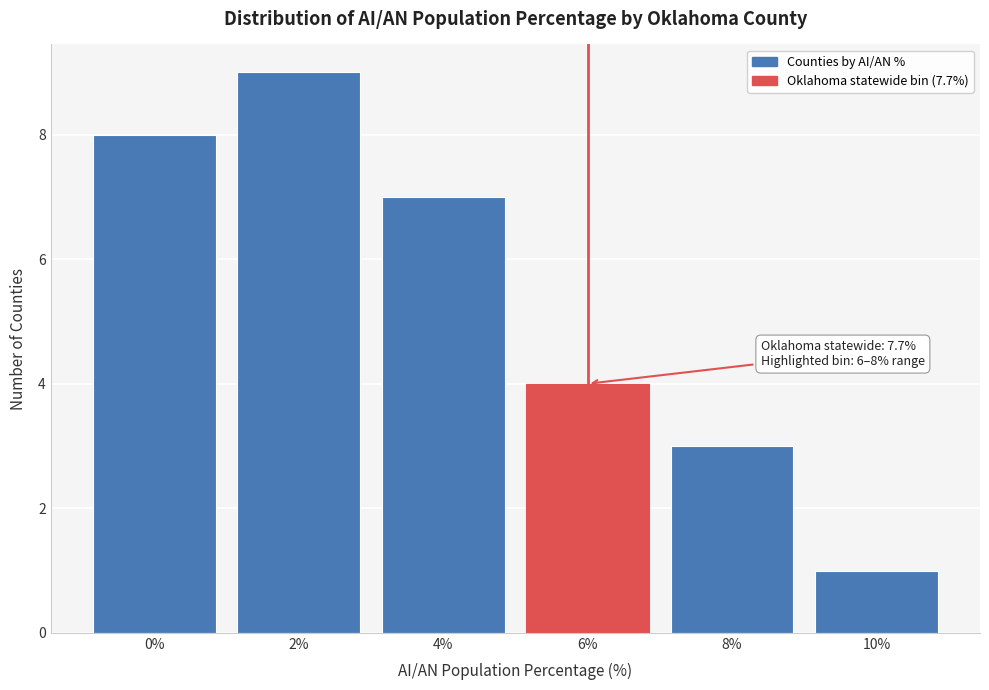

Reading left to right, extract all data points from this chart.

0%=8	2%=9	4%=7	6%=4	8%=3	10%=1